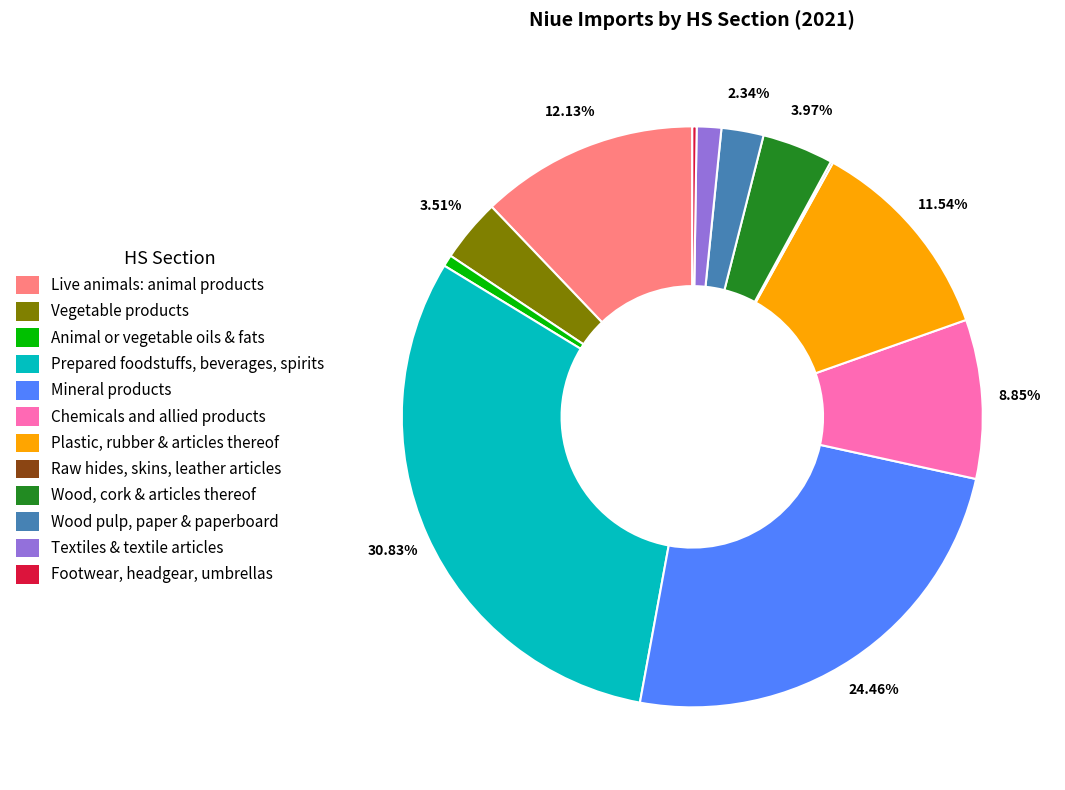

Is the sum of Wood, cork & articles thereof and Wood pulp, paper & paperboard greater than half?

No